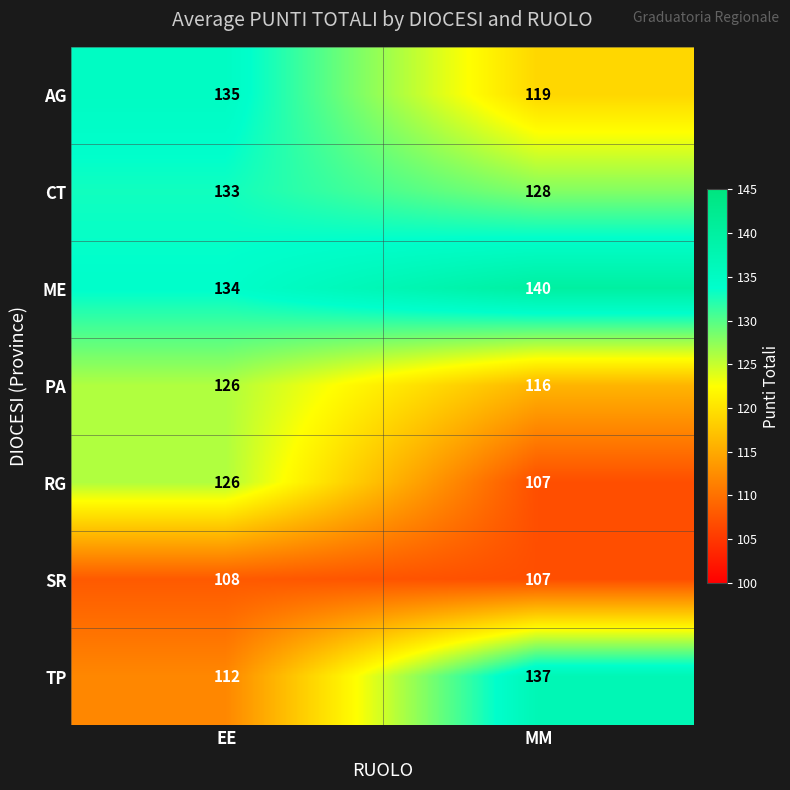

Reading left to right, transcribe all the data shown in this chart.

AG: EE=135	MM=119
CT: EE=133	MM=128
ME: EE=134	MM=140
PA: EE=126	MM=116
RG: EE=126	MM=107
SR: EE=108	MM=107
TP: EE=112	MM=137